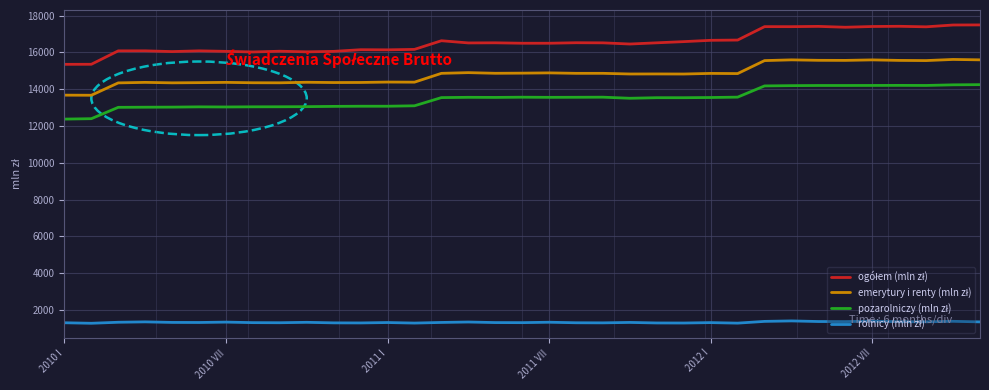

Does the chart have visible grid lines?

Yes